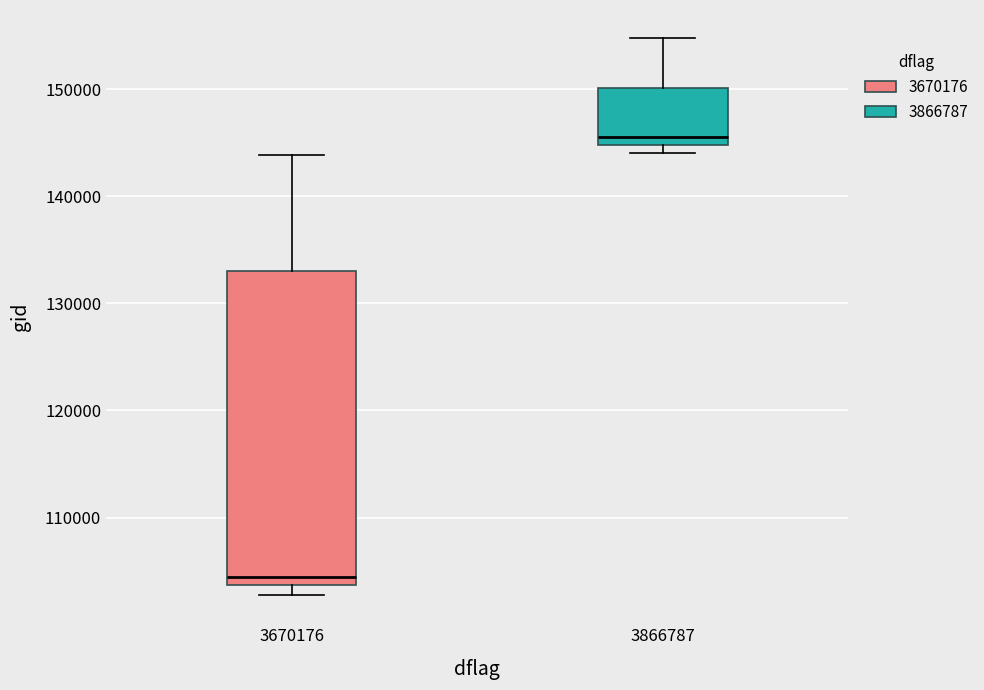

Which box has the lowest median line?

3670176